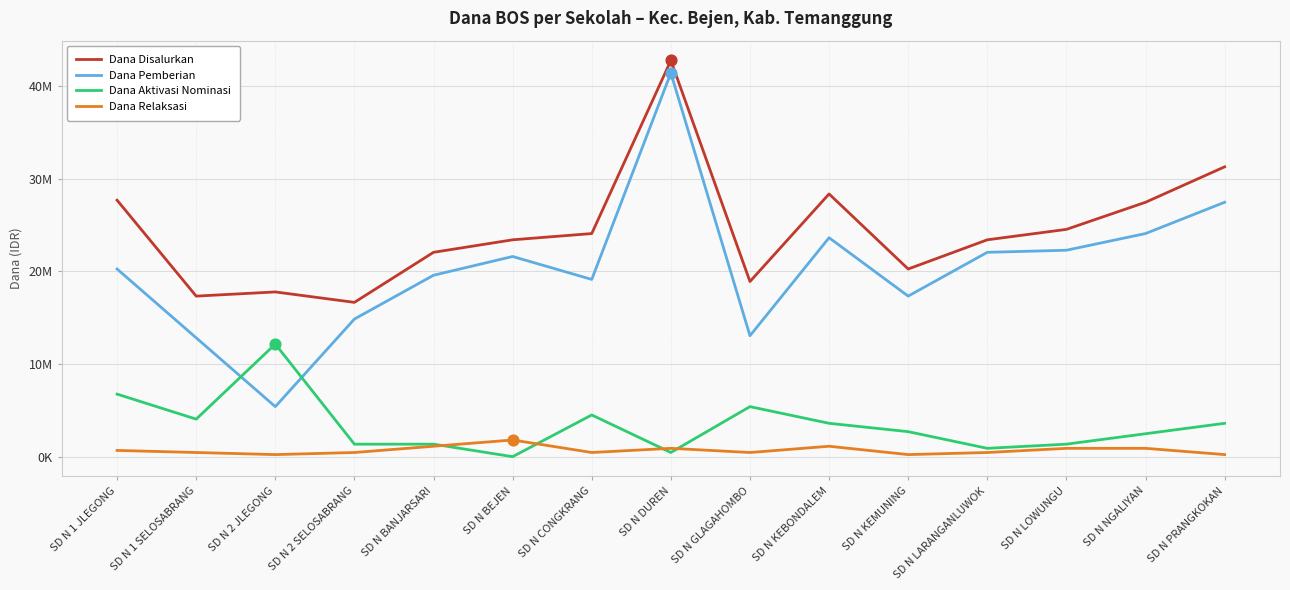

Which series has the largest total across all categories?

Dana Disalurkan